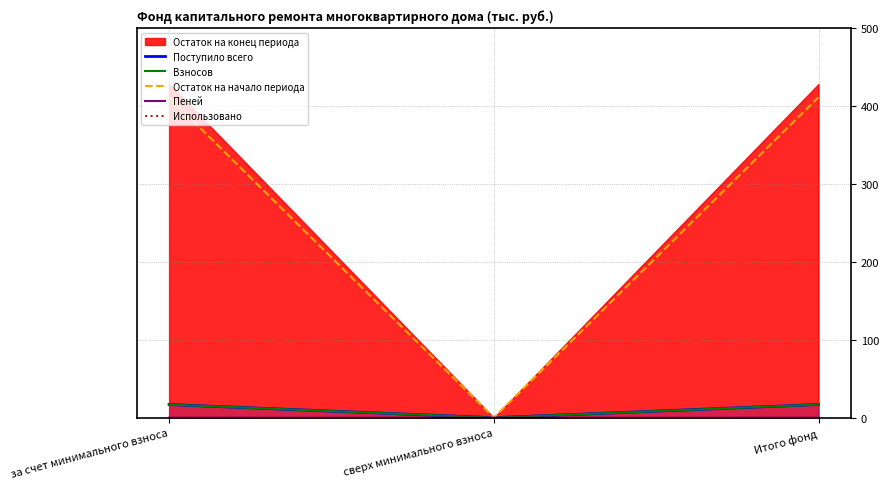

At how many categories does at least one series exceed 365?

2